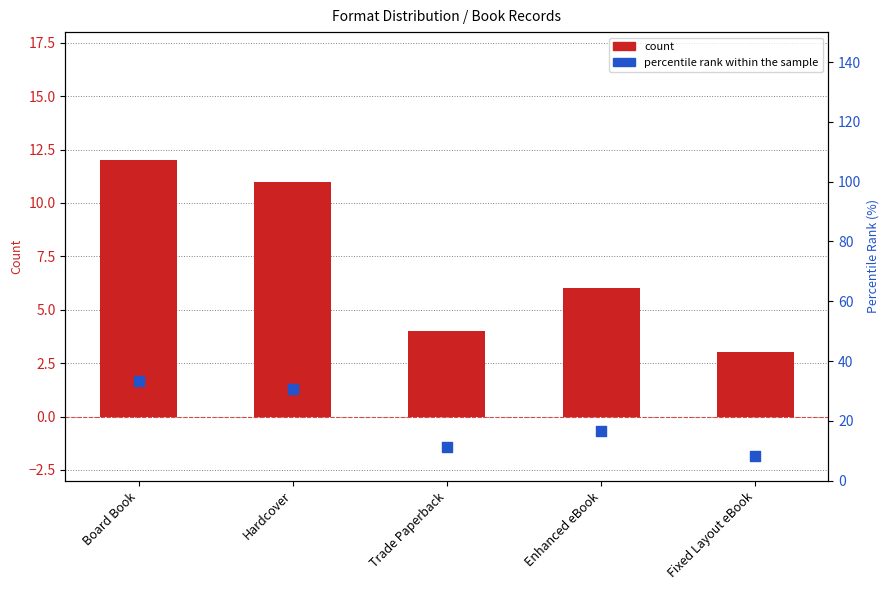

Which series has the largest total across all categories?

percentile rank within the sample